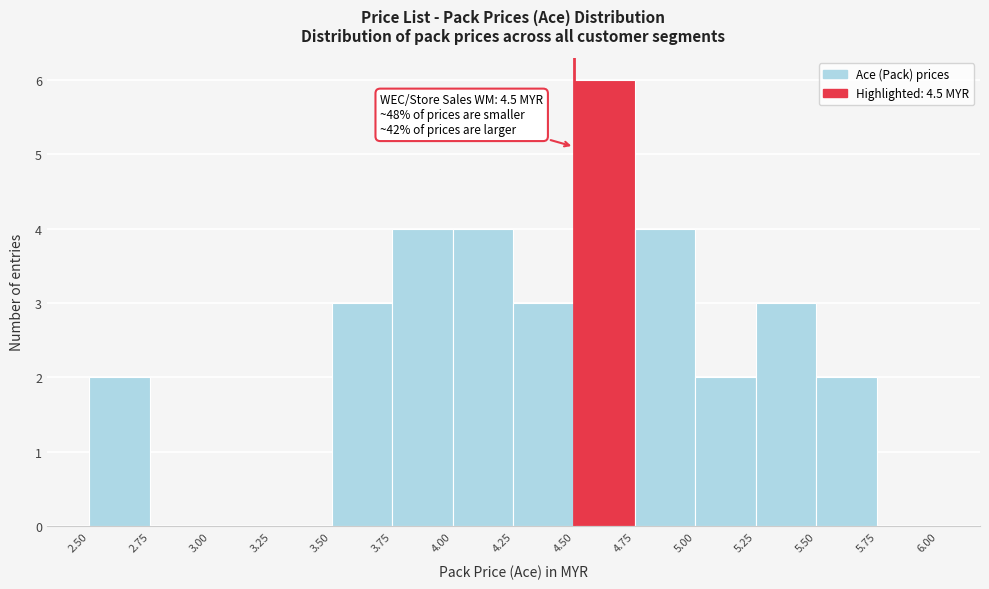

Which range on the x-axis has the tallest bar?

4.50 to 4.75